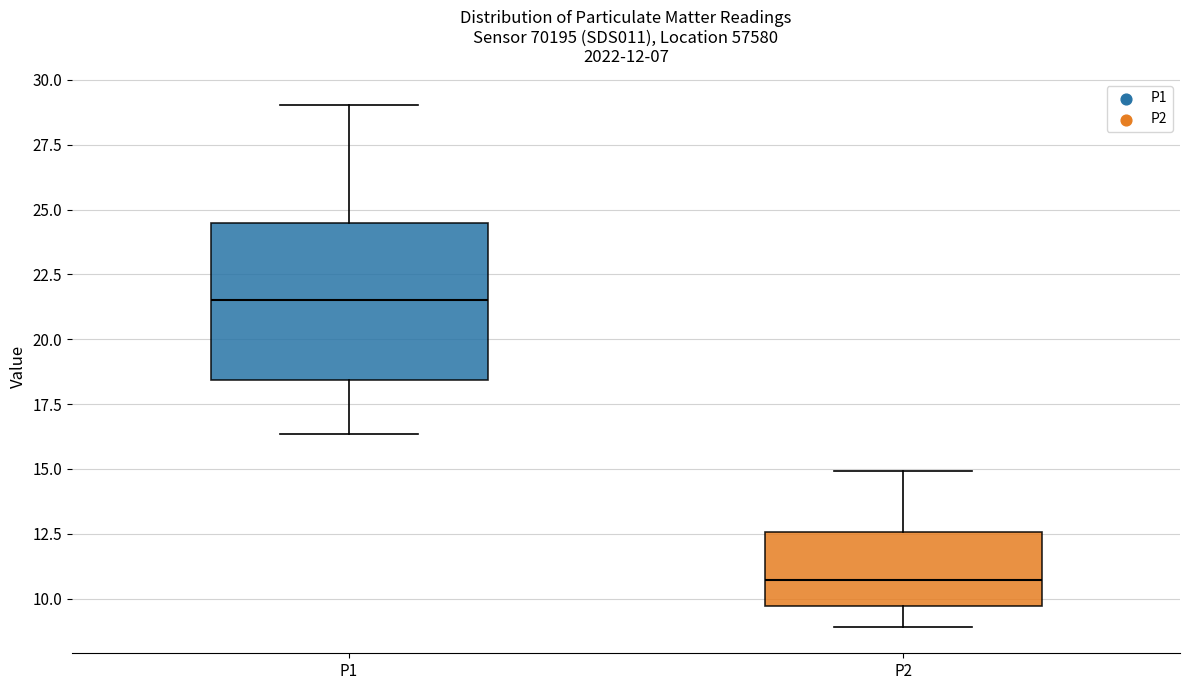

Which box has the highest median line?

P1